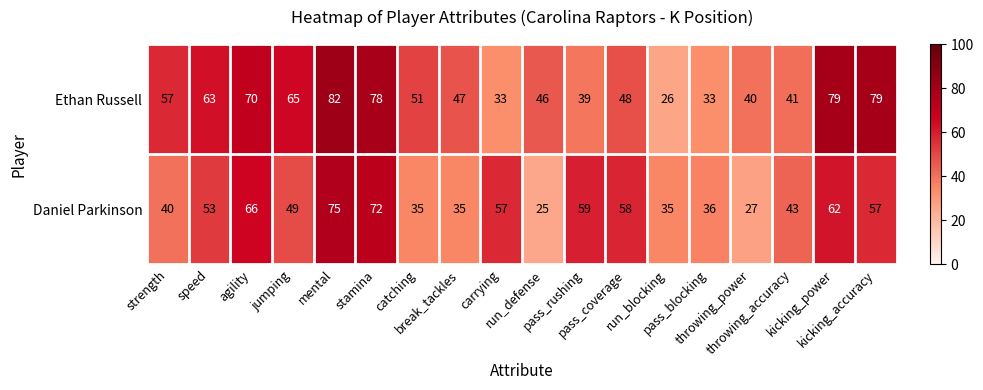

Between break_tackles and kicking_accuracy, which series saw the biggest shift?

Ethan Russell